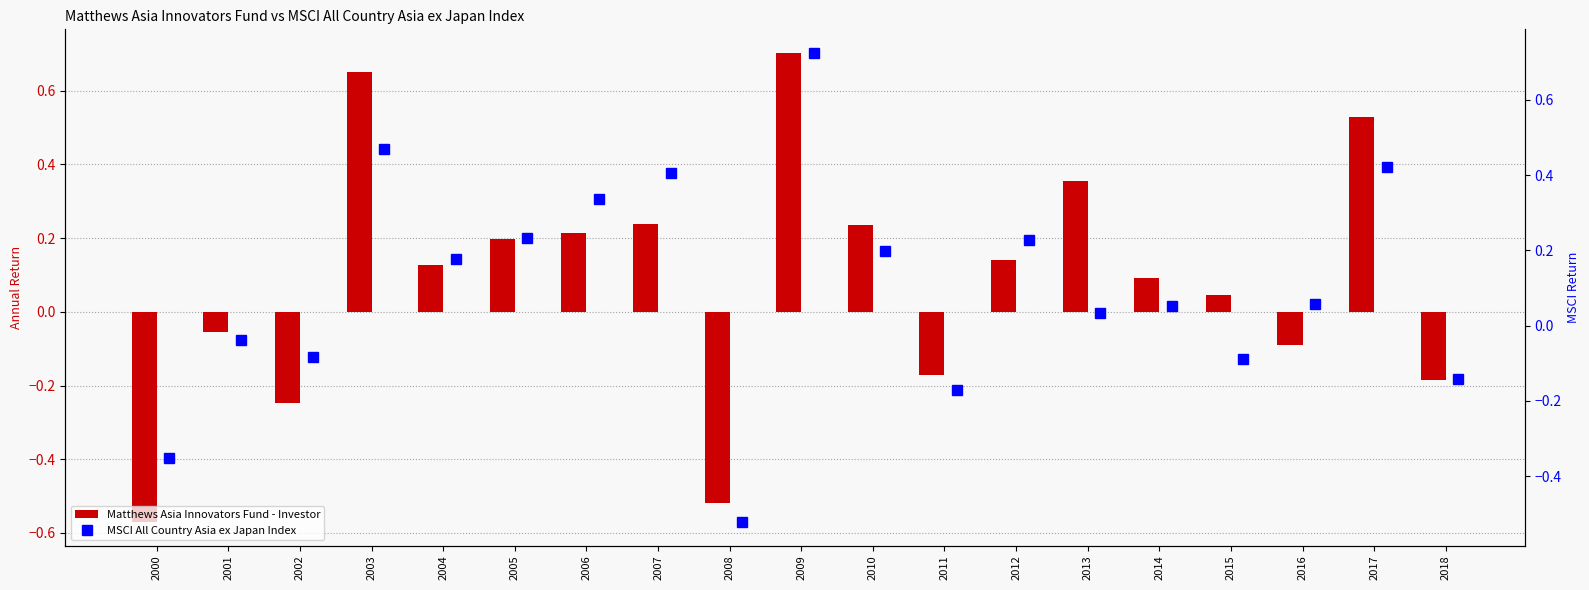

Is the value of Matthews Asia Innovators Fund - Investor at 2005 greater than the value of MSCI All Country Asia ex Japan Index at 2002?

Yes